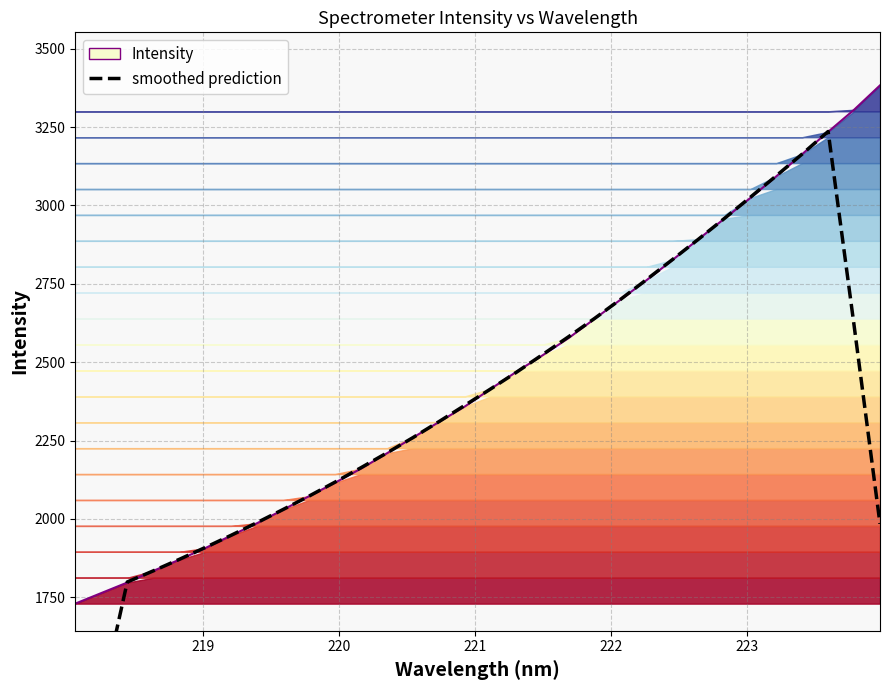

What is the maximum value shown in the chart?

3383.0